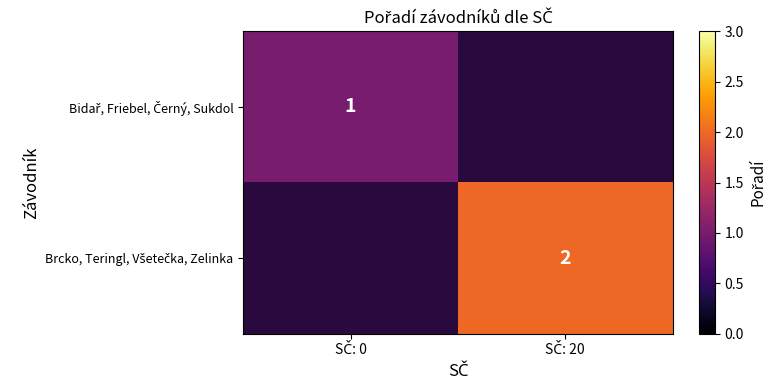

True or false: Brcko, Teringl, Všetečka, Zelinka has a value of 2.0 at SČ: 20.

True